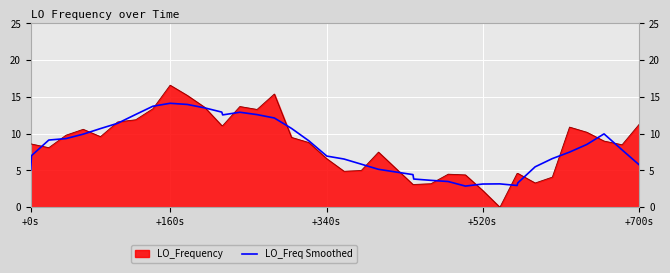

Which series has the widest spread of values?

LO_Frequency